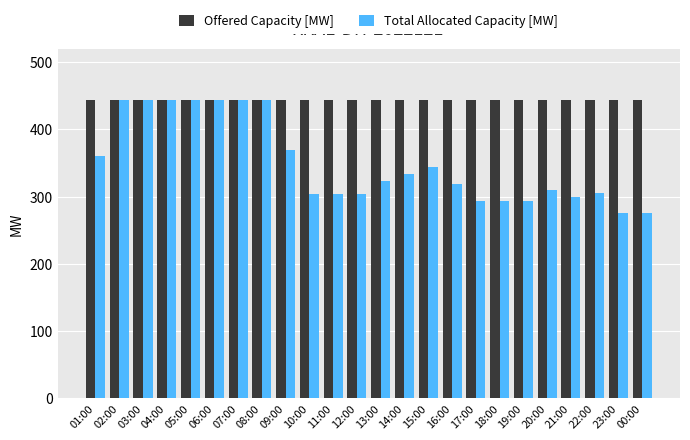

What is the label of the 20th bar from the right?

05:00